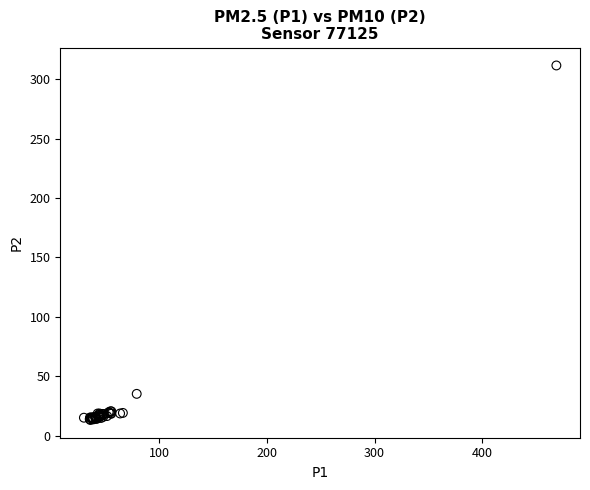

What Y value in the scatter plot is closest to 162?

35.3